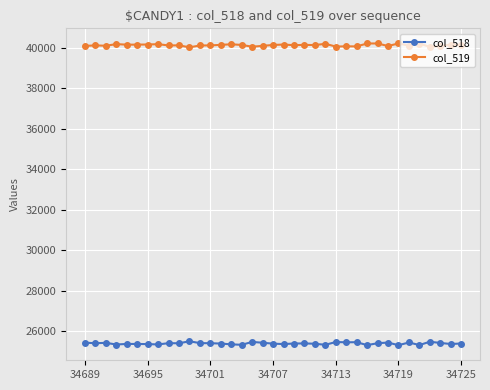

What is the maximum value for col_519?

40227